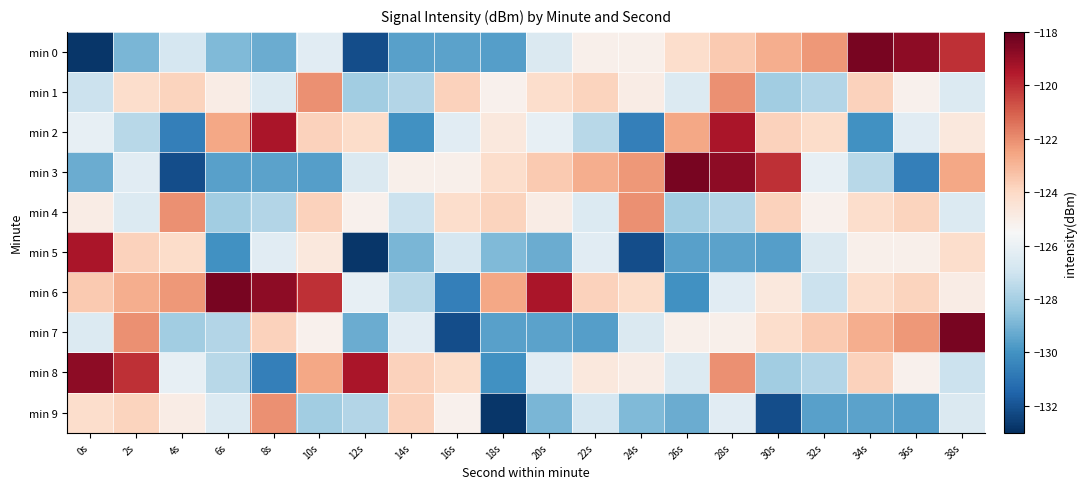

Between 24s and 28s, which is larger?

28s